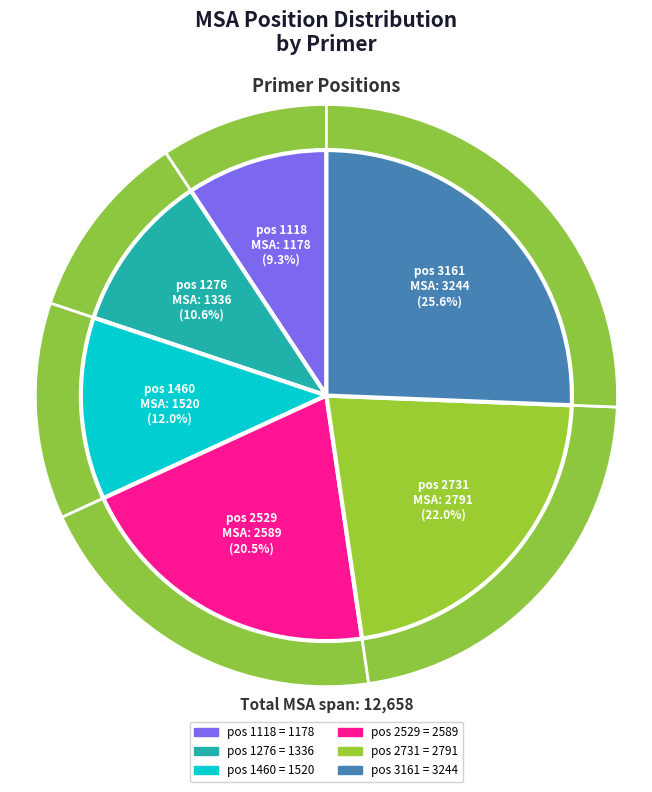

What is the smallest slice in the pie chart?

pos 1118